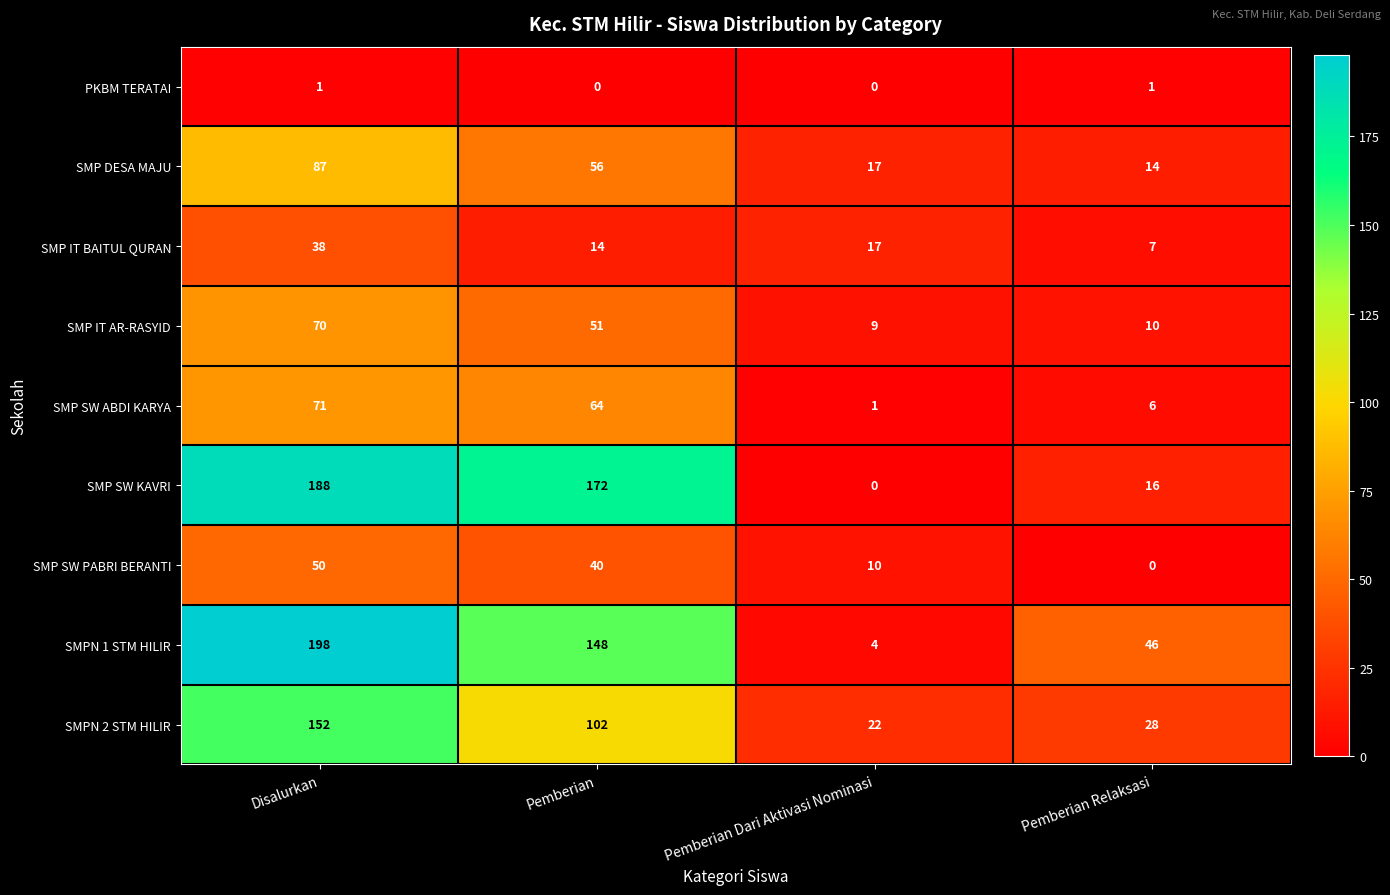

At which category does the chart reach its peak across all series?

Disalurkan